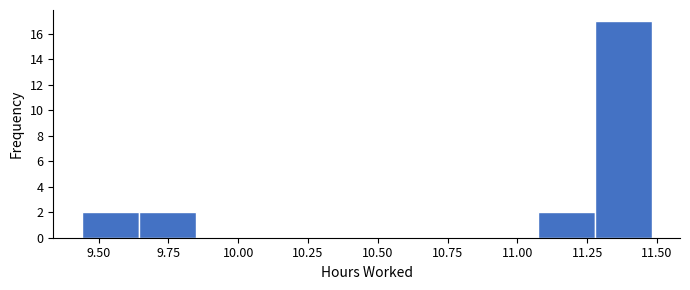

Reading left to right, transcribe this chart: for each bar, give the range it covers on the x-axis and its height. Neither the bar edges nor the heights are printed on the chart, so give them approximately, as read against the axes.

9.45 to 9.65: 2
9.65 to 9.85: 2
9.85 to 10.05: 0
10.05 to 10.25: 0
10.25 to 10.45: 0
10.45 to 10.65: 0
10.65 to 10.85: 0
10.85 to 11.05: 0
11.05 to 11.30: 2
11.30 to 11.50: 17